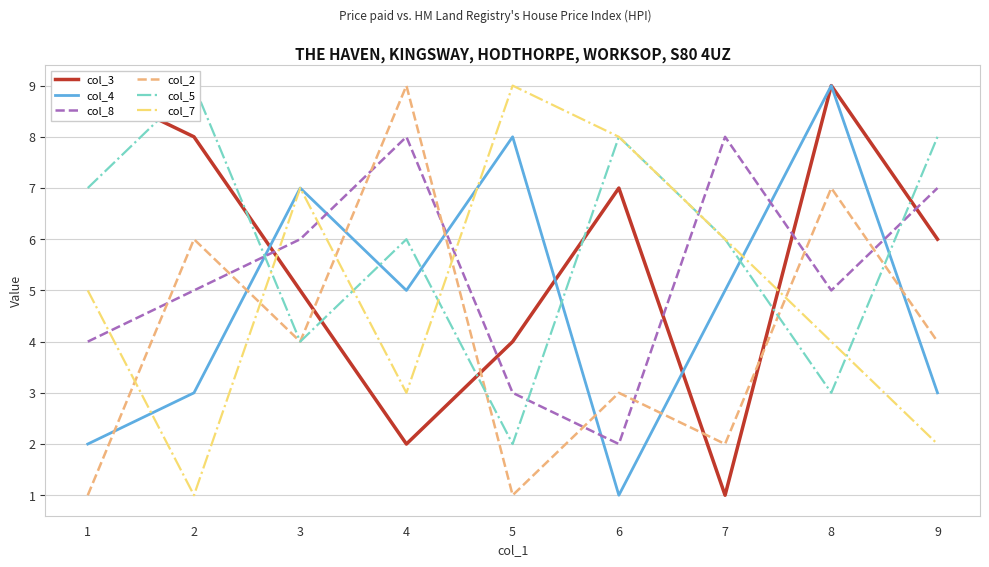

Reading left to right, transcribe all the data shown in this chart.

col_3: 9	8	5	2	4	7	1	9	6
col_4: 2	3	7	5	8	1	5	9	3
col_8: 4	5	6	8	3	2	8	5	7
col_2: 1	6	4	9	1	3	2	7	4
col_5: 7	9	4	6	2	8	6	3	8
col_7: 5	1	7	3	9	8	6	4	2